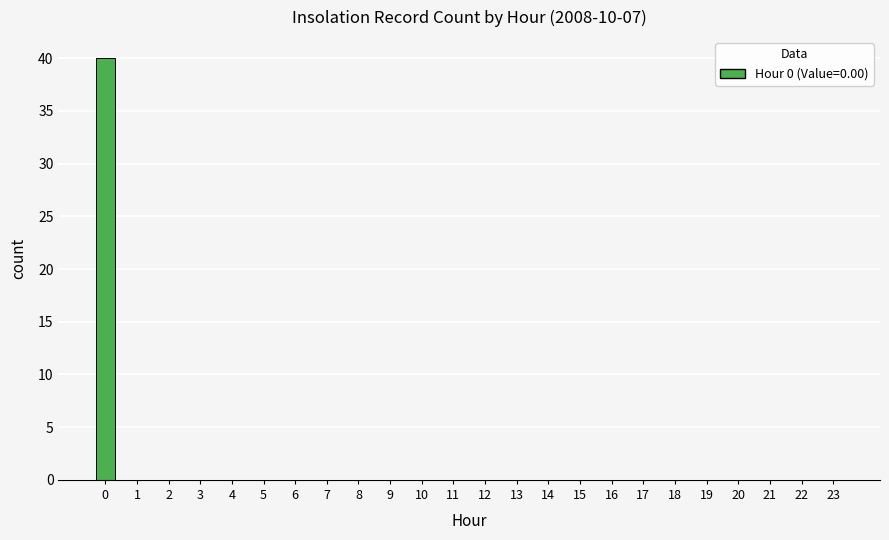

The chart shows a value of 0 at 9. True or false?

True